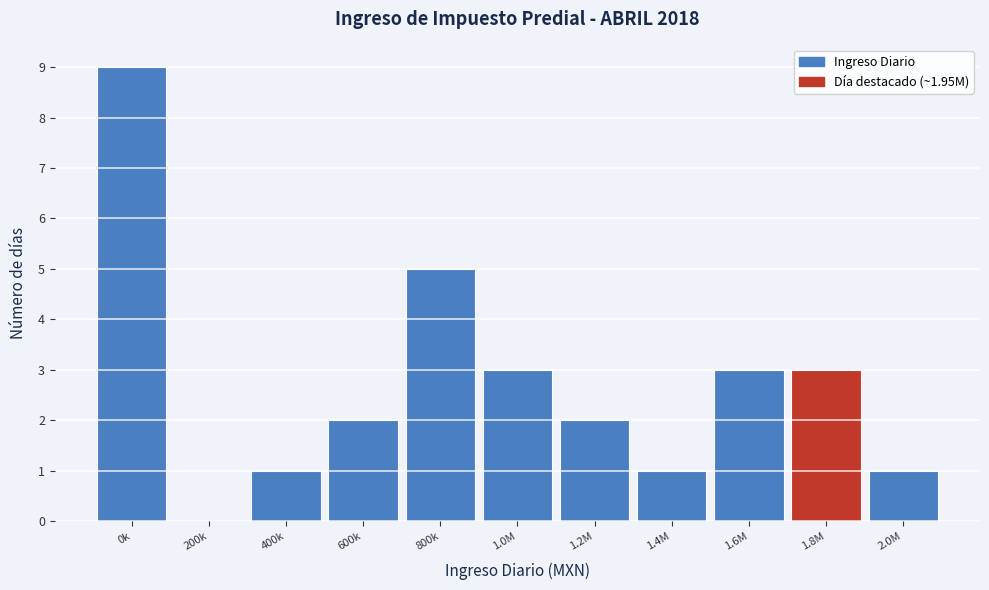

Reading left to right, what are all the values shown in this chart?

0k=9	200k=0	400k=1	600k=2	800k=5	1.0M=3	1.2M=2	1.4M=1	1.6M=3	1.8M=3	2.0M=1